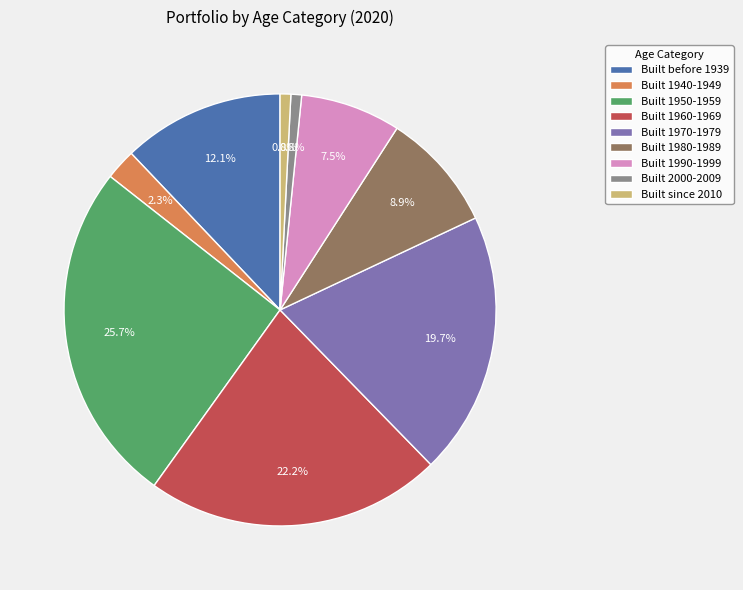

Does any single category account for the majority?

No